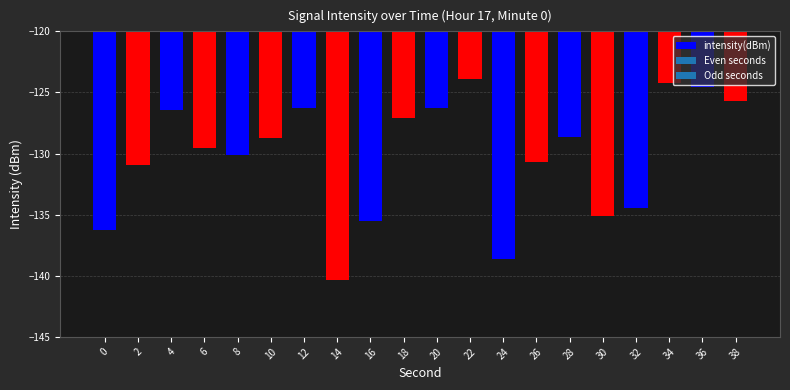

What is the difference between the values at 38 and 28?

2.9